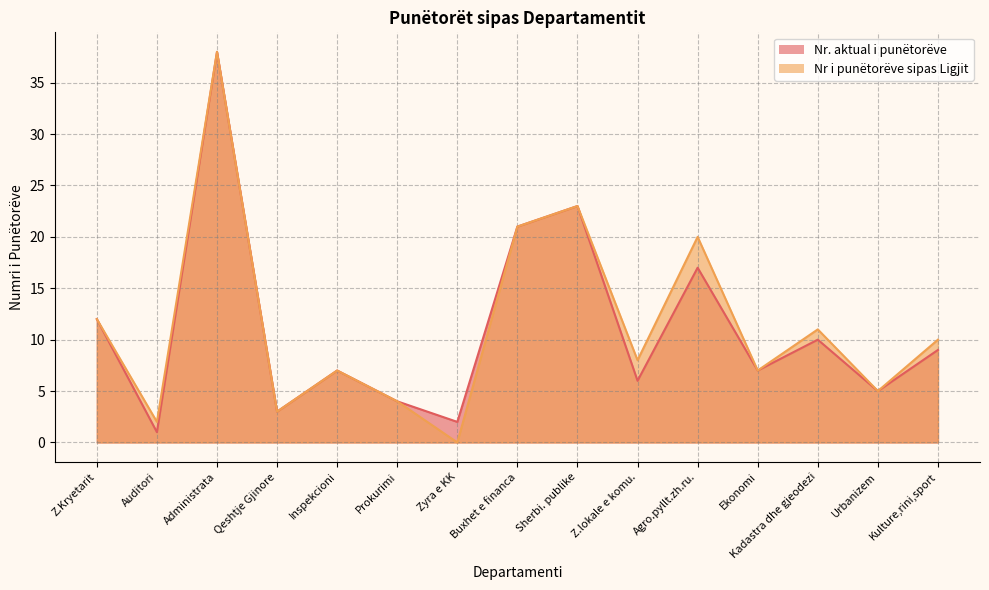

Rank the series by their maximum value, from lowest to highest.

Nr. aktual i punëtorëve, Nr i punëtorëve sipas Ligjit